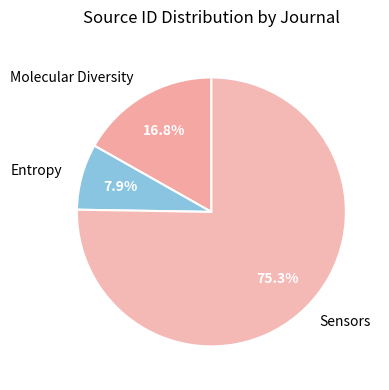

Does any single category account for the majority?

Yes